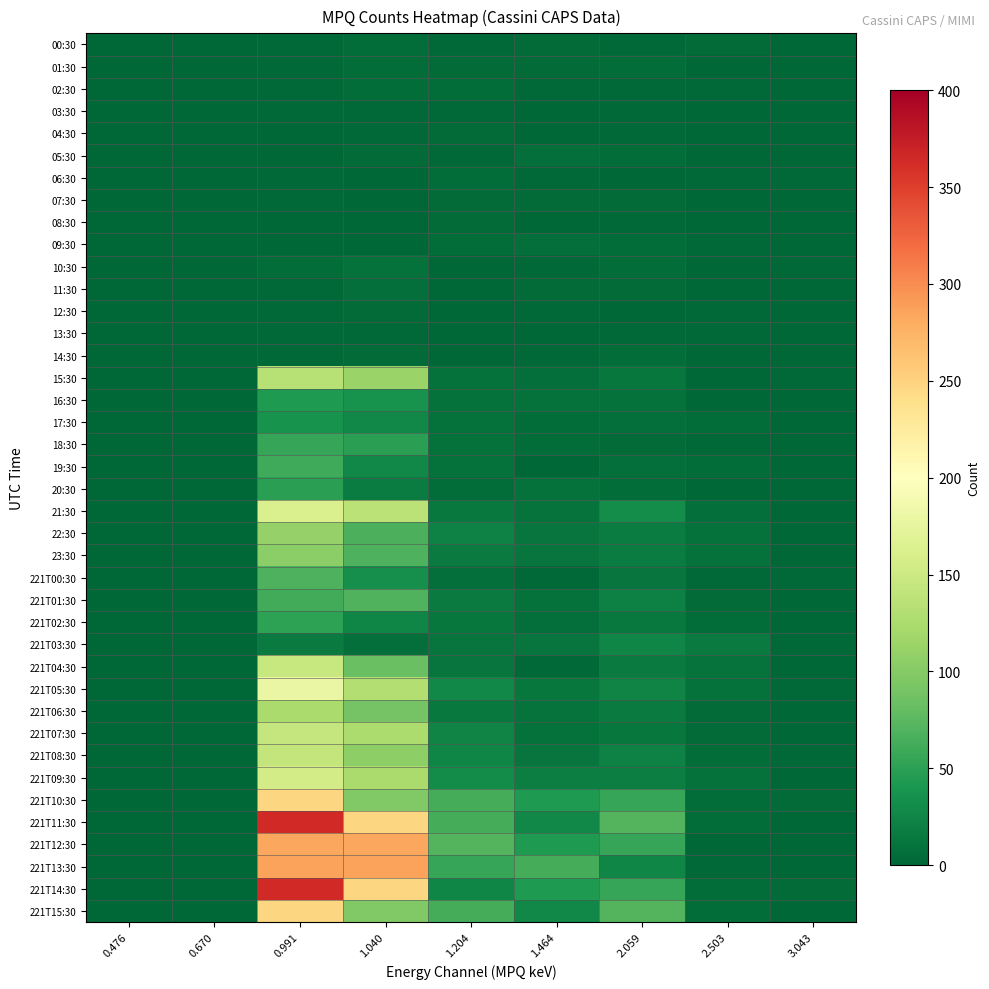

What is the total value across all series at 1.204?

672